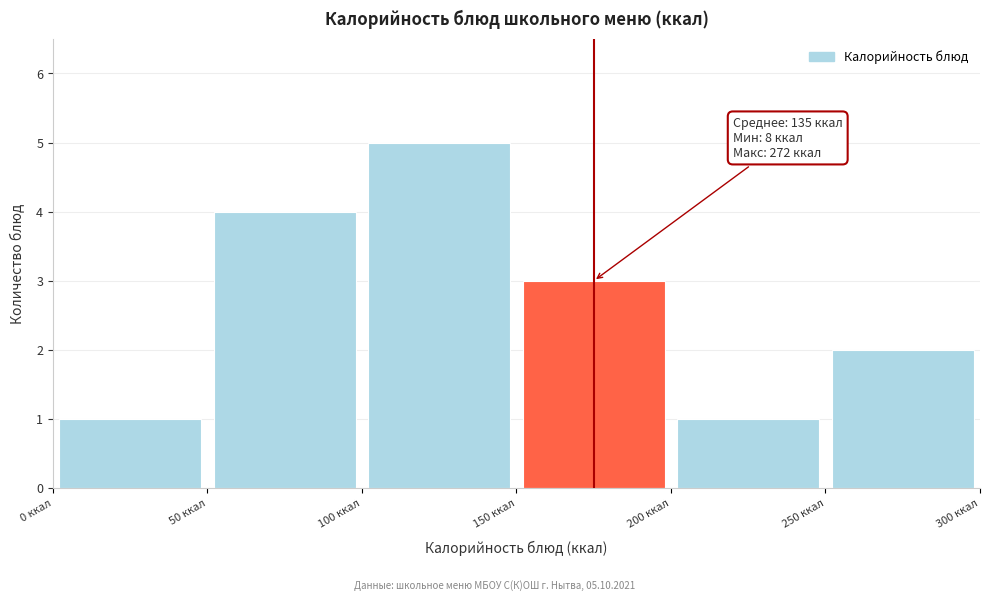

Which range on the x-axis has the tallest bar?

100 to 150